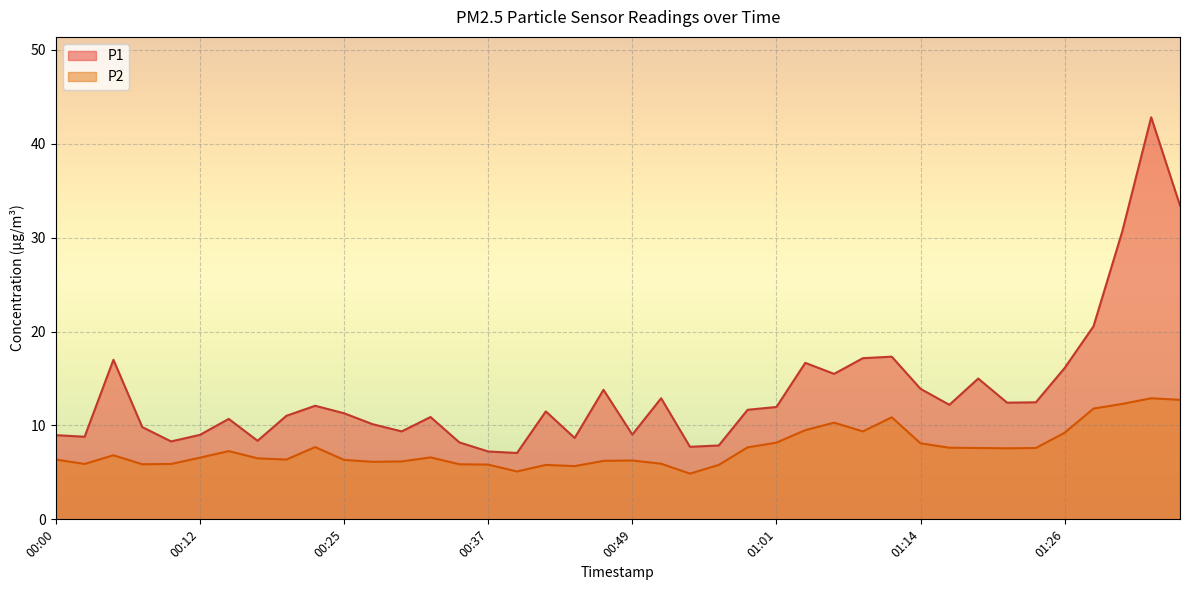

What is the label of the 36th point from the left?

01:26